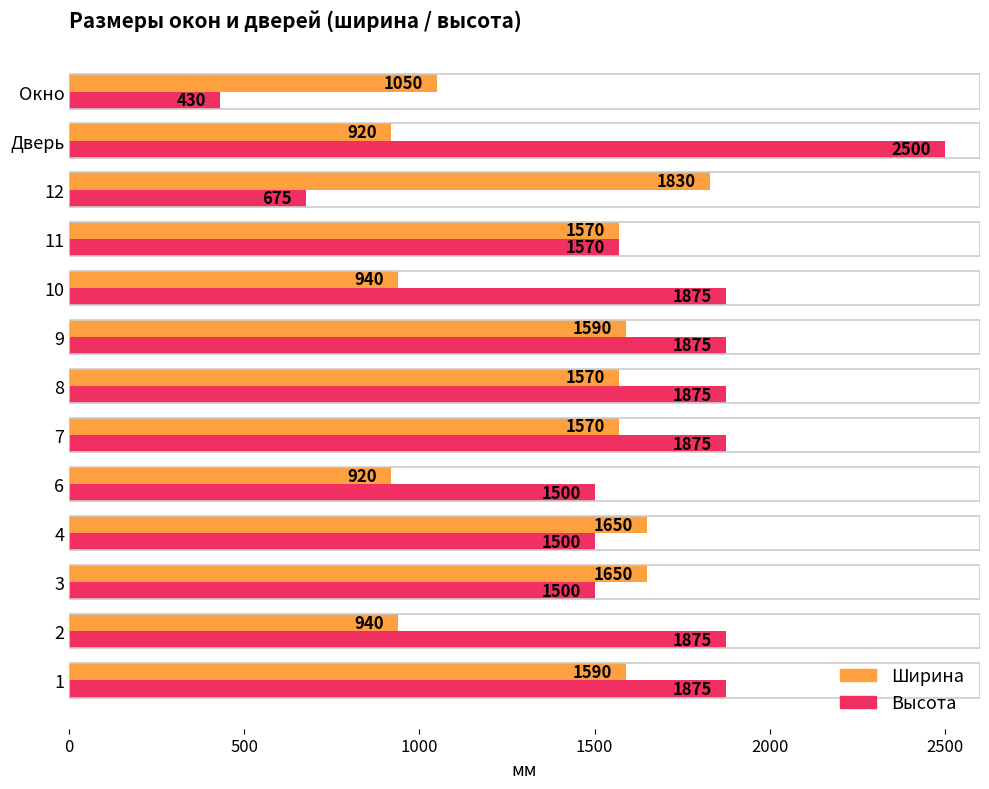

Which series has the largest total across all categories?

Высота